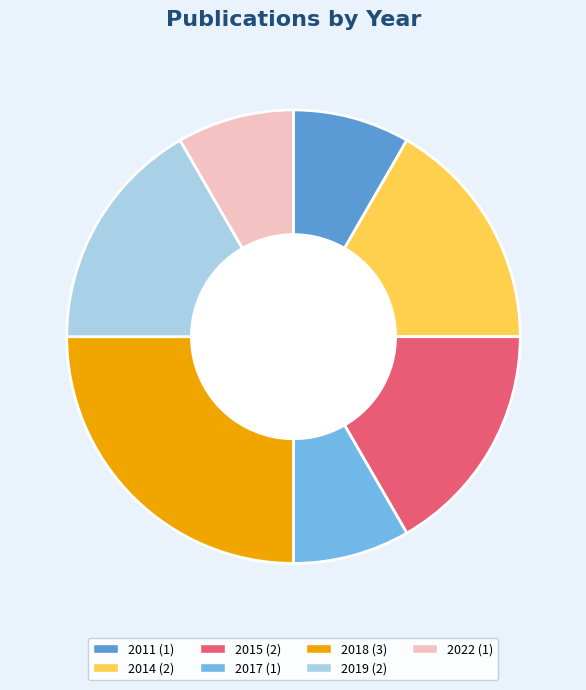

Is it true that 2011 (1) is 8% of the pie?

True